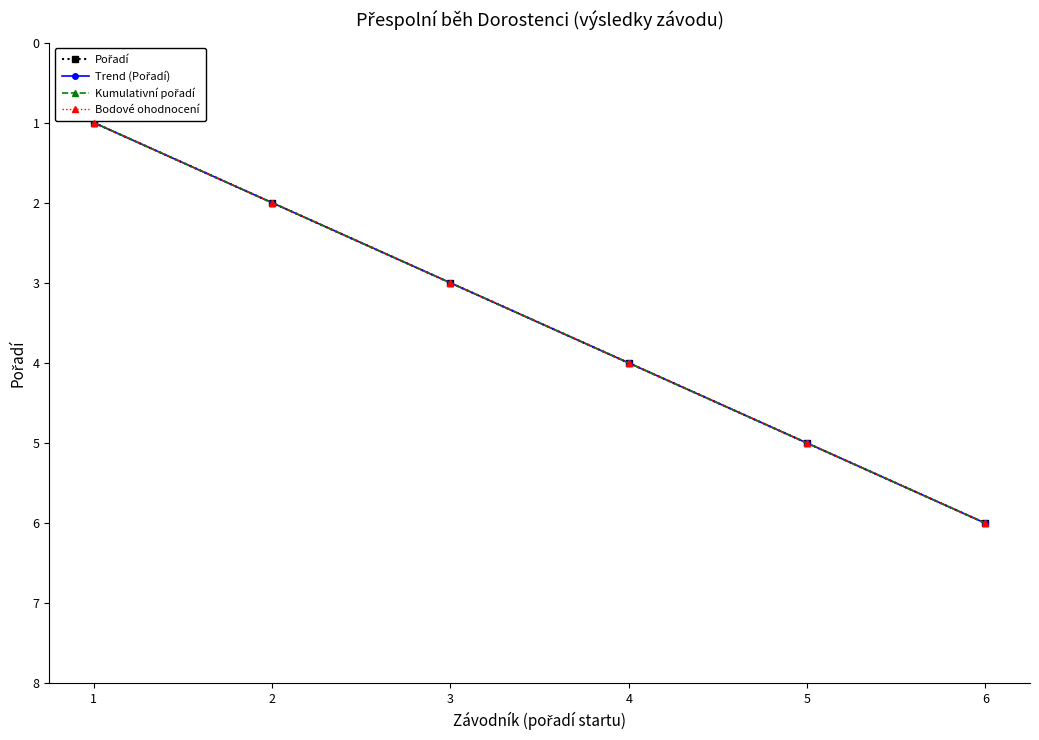

How many data points in Trend (Pořadí) are above 4?

2